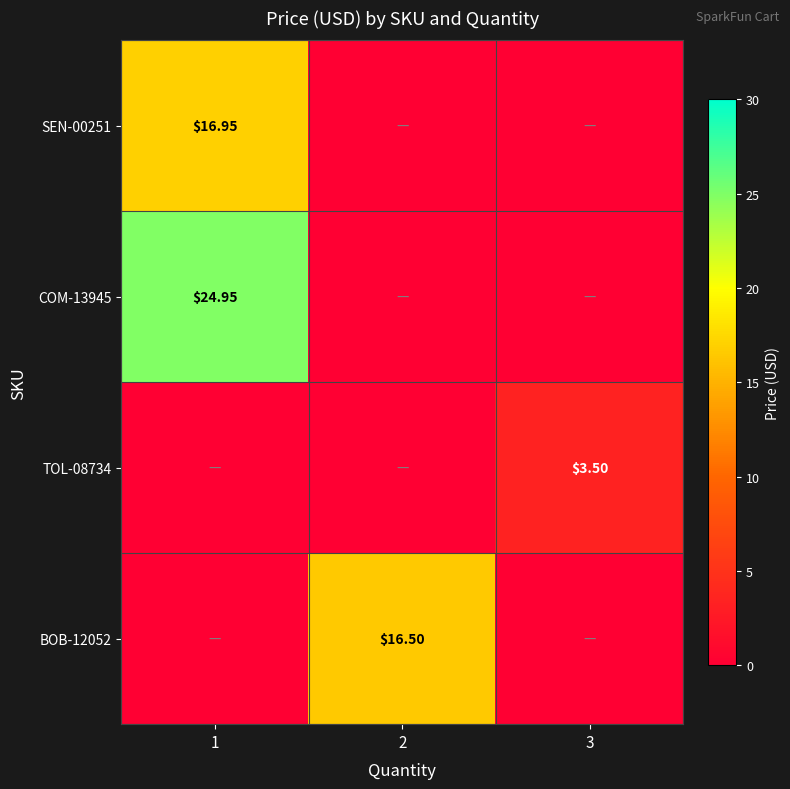

Is the value of TOL-08734 at 3 greater than the value of SEN-00251 at 1?

No